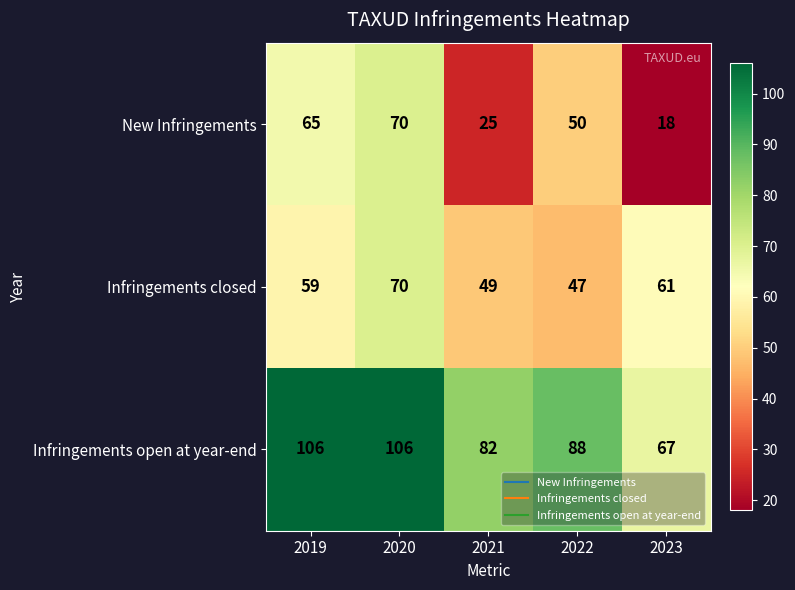

Which series has the largest total across all categories?

Infringements open at year-end